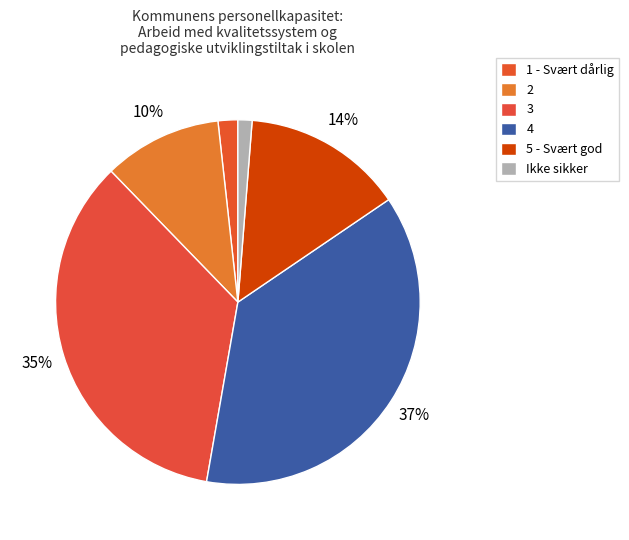

The 2 slice represents 10% of the pie. True or false?

True